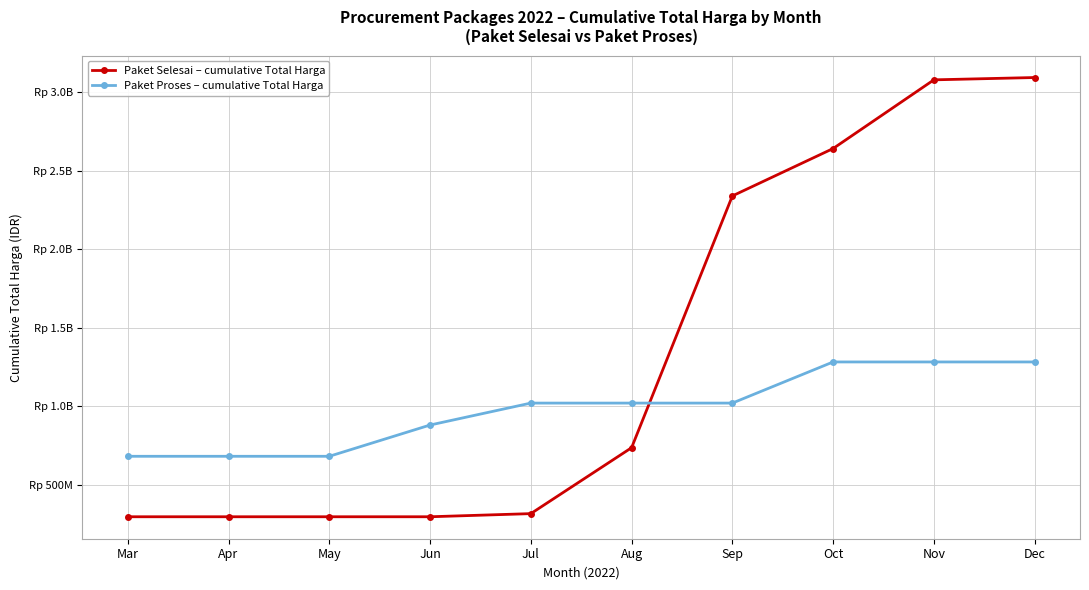

What is the lowest value of the Paket Selesai – cumulative Total Harga series?

295272245